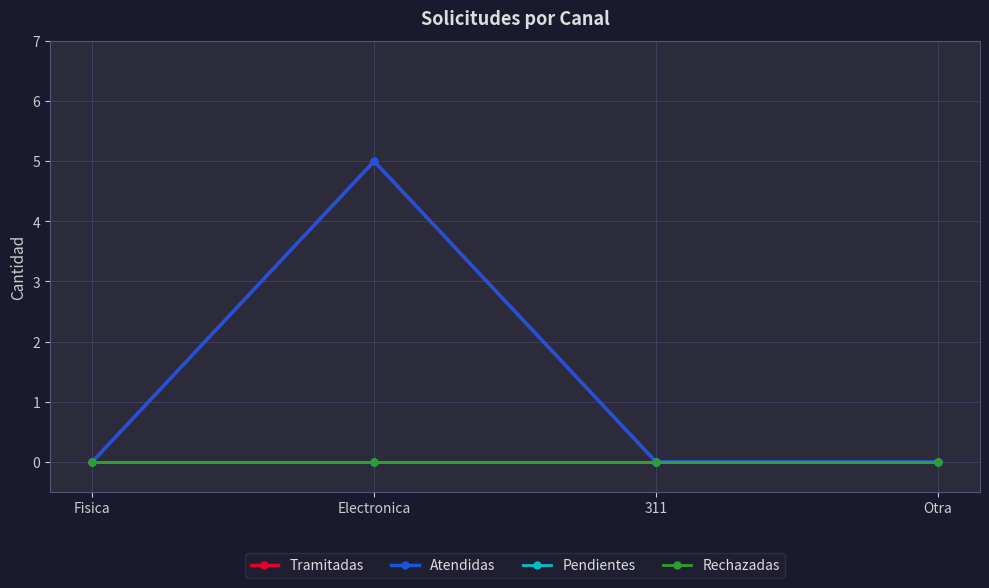

Where is the first local maximum for Atendidas?

Electronica